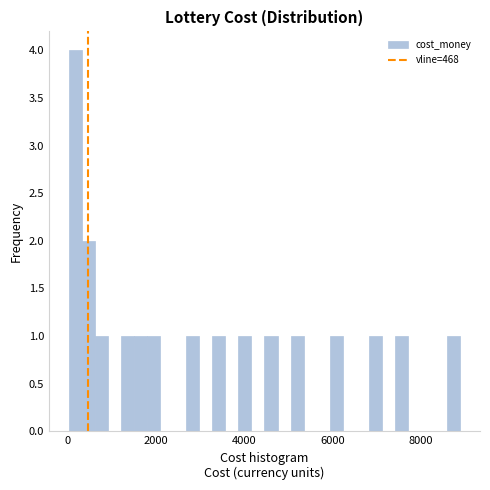

Around what value on the x-axis is the tallest bar? Give the approximate position of its centre, as read against the axis.

200